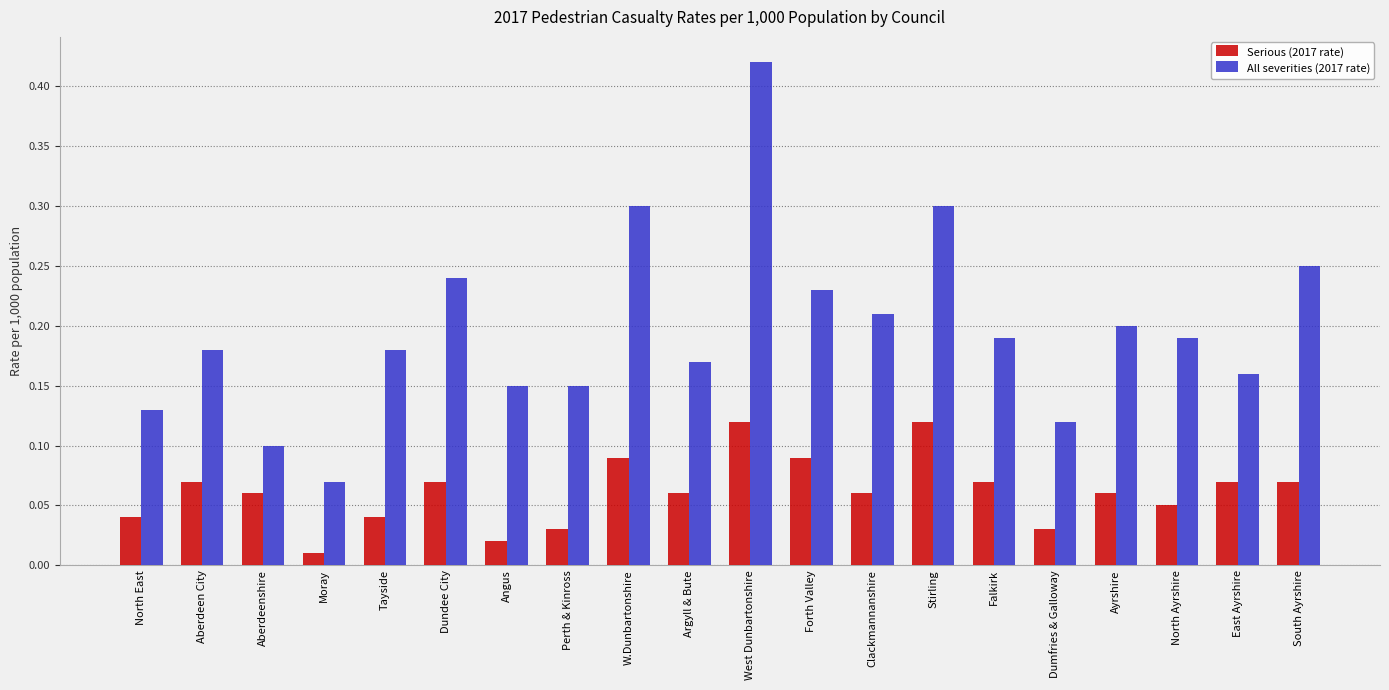

How many All severities (2017 rate) values are between 0 and 1?

20